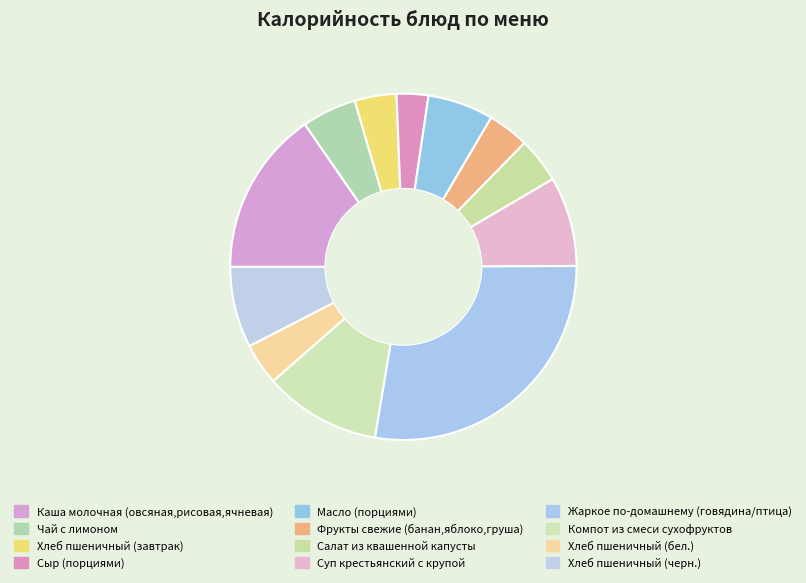

Is it true that Хлеб пшеничный (завтрак) is 4% of the pie?

True